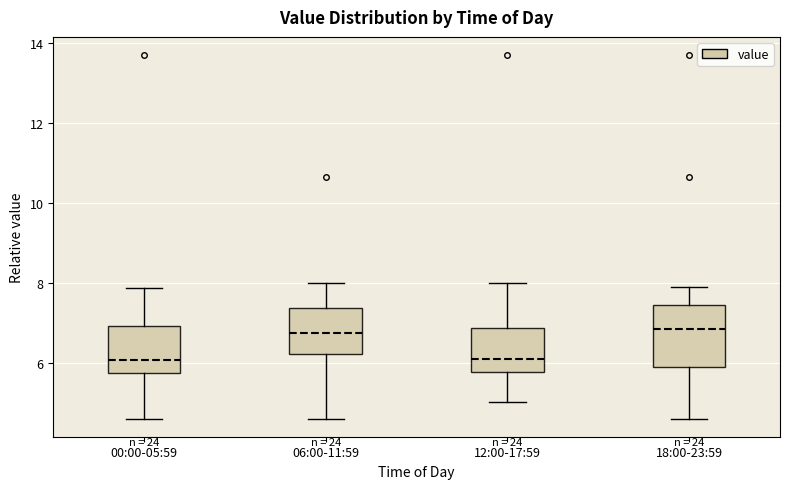

Reading left to right, read every box against the y-axis: the position of its median line, the range the box covers, and the ends of its whiskers. The values are not printed on the chart, so give them approximately, as read against the axis.

00:00-05:59: median 6.0, box 5.8 to 7.0, whiskers 4.6 to 7.8
06:00-11:59: median 6.8, box 6.2 to 7.4, whiskers 4.6 to 8.0
12:00-17:59: median 6.2, box 5.8 to 6.8, whiskers 5.0 to 8.0
18:00-23:59: median 6.8, box 6.0 to 7.4, whiskers 4.6 to 8.0